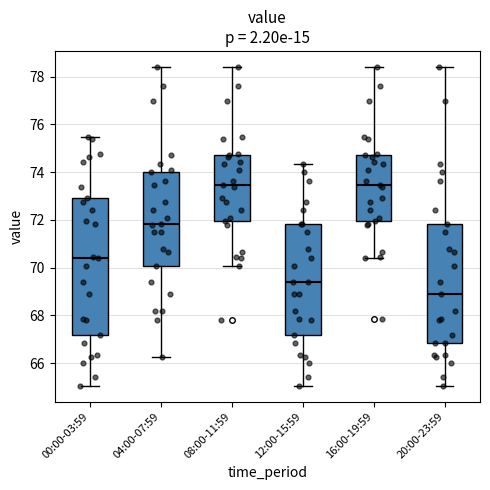

Where does the median line of the box for 00:00-03:59 sit on the y-axis? The values are not printed on the chart, so give them approximately, as read against the axis.

70.4